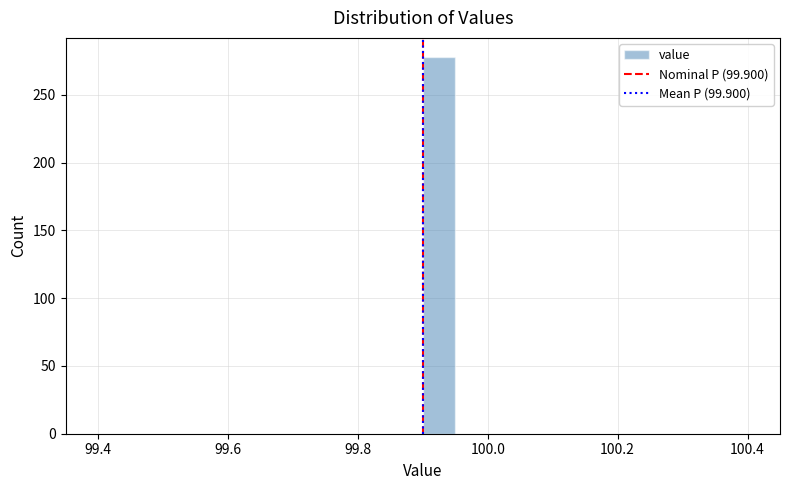

Read against the x-axis, roughly where is the centre of the tallest bar?

99.92